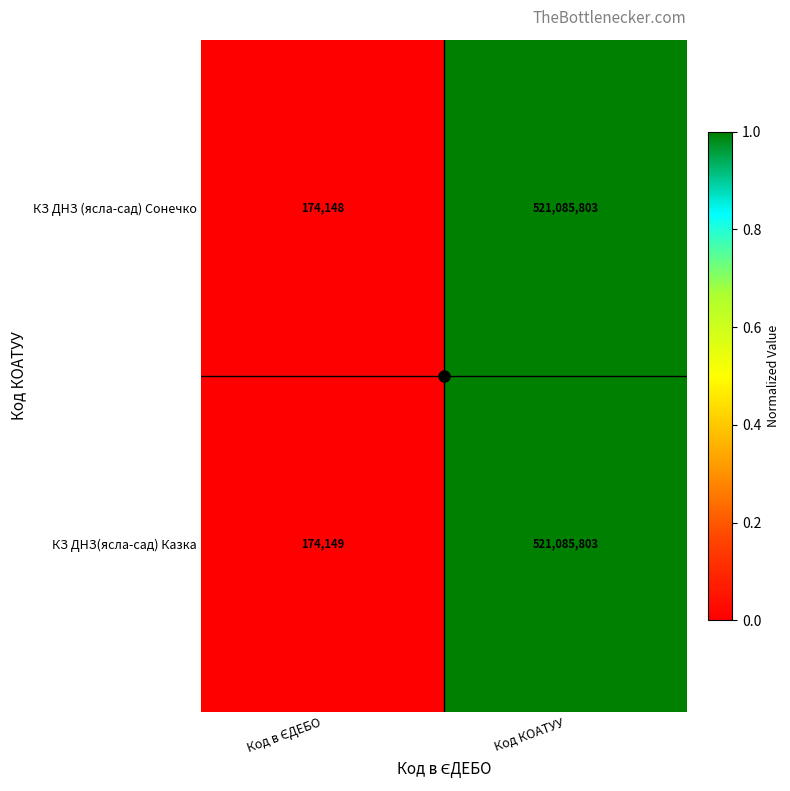

How many values in the КЗ ДНЗ (ясла-сад) Сонечко series are below 521085803?

1